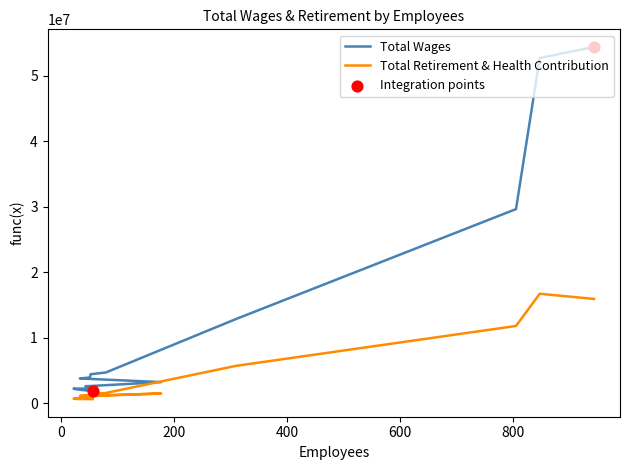

Which series reaches the maximum Y coordinate?

Total Wages